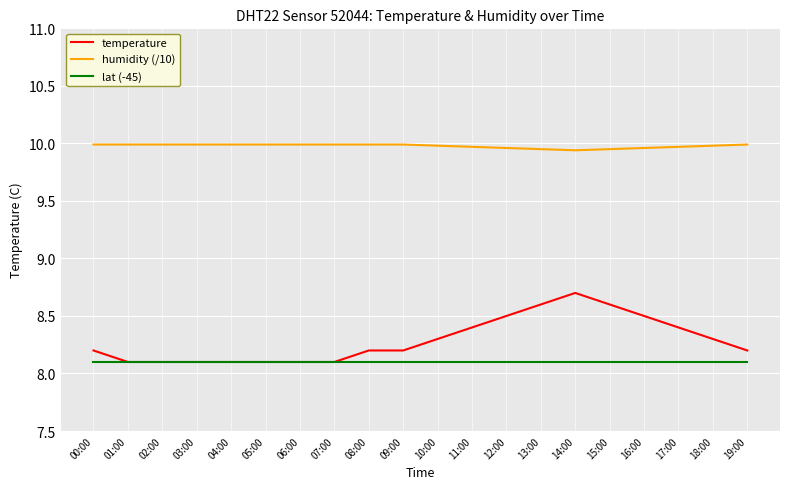

True or false: temperature has a value of 12.4 at 04:00.

False